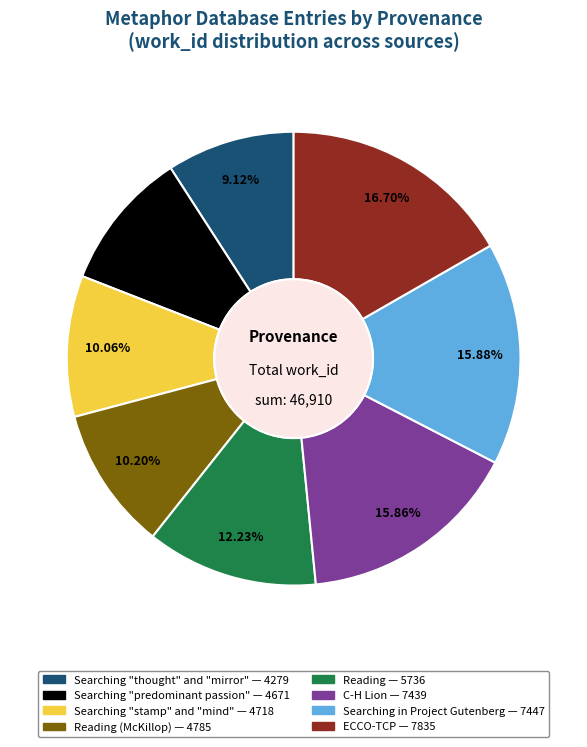

Count the number of slices in the pie.

8